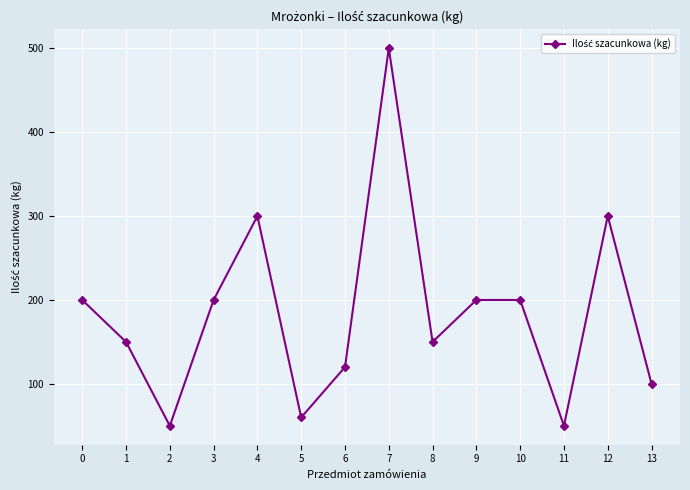

What is the value of the 4th point from the left?

200